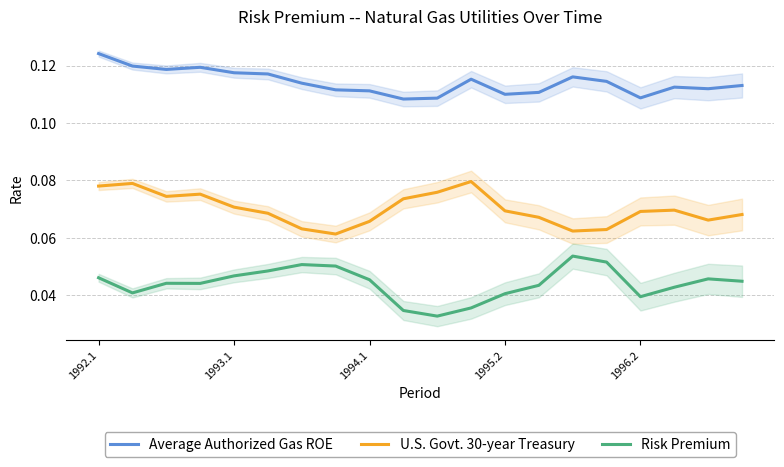

True or false: Risk Premium and U.S. Govt. 30-year Treasury intersect in this chart.

False